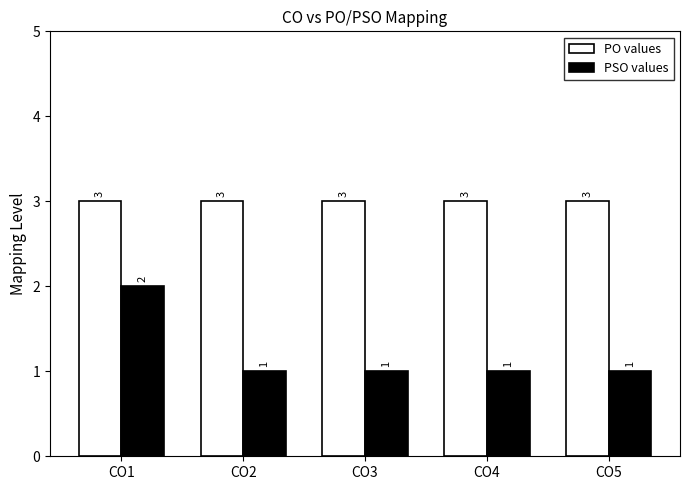

At which label does PSO values reach its peak?

CO1